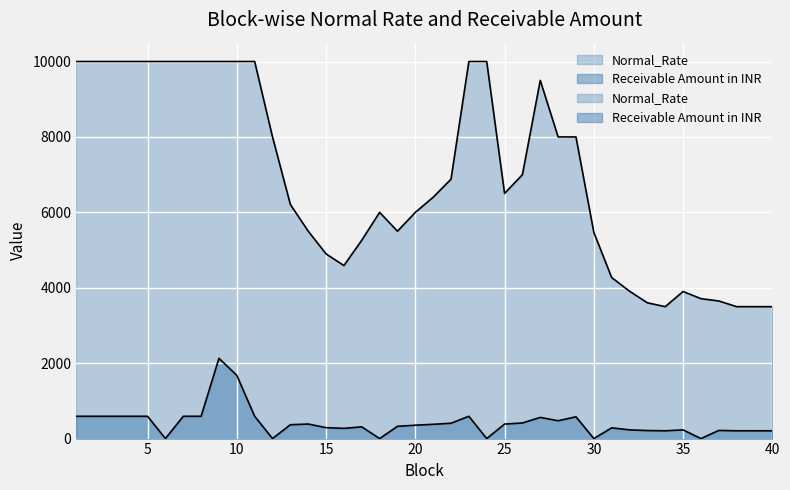

Where is the first local maximum for Receivable Amount in INR?

9